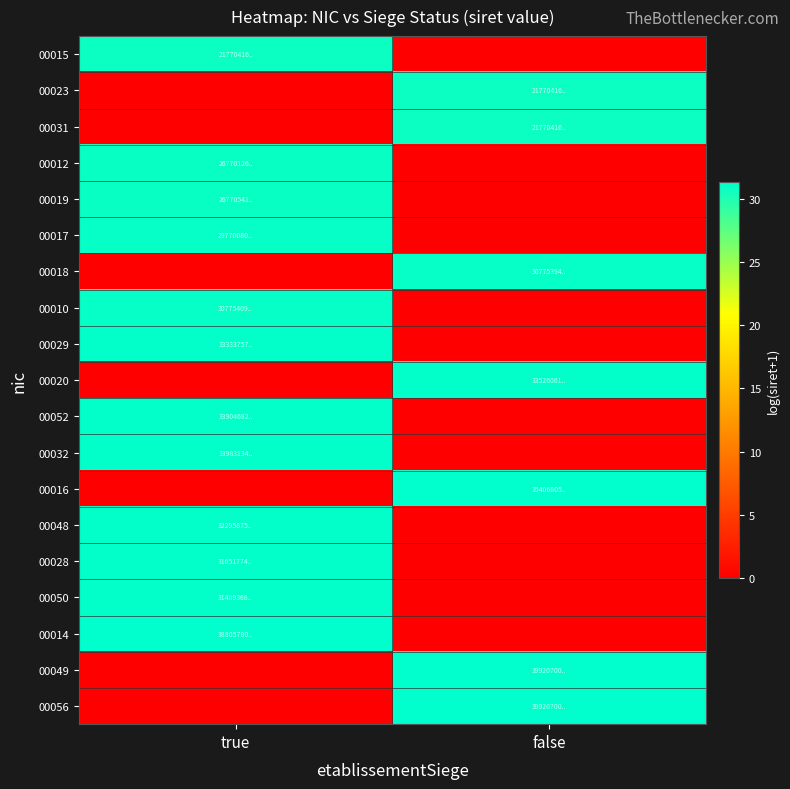

Reading right to left, what are all the values shown in this chart?

00015: false=0.0	true=30.7
00023: false=30.7	true=0.0
00031: false=30.7	true=0.0
00012: false=0.0	true=30.9
00019: false=0.0	true=30.9
00017: false=0.0	true=31.0
00018: false=31.1	true=0.0
00010: false=0.0	true=31.1
00029: false=0.0	true=31.1
00020: false=31.1	true=0.0
00052: false=0.0	true=31.2
00032: false=0.0	true=31.2
00016: false=31.2	true=0.0
00048: false=0.0	true=31.1
00028: false=0.0	true=31.1
00050: false=0.0	true=31.1
00014: false=0.0	true=31.3
00049: false=31.3	true=0.0
00056: false=31.3	true=0.0